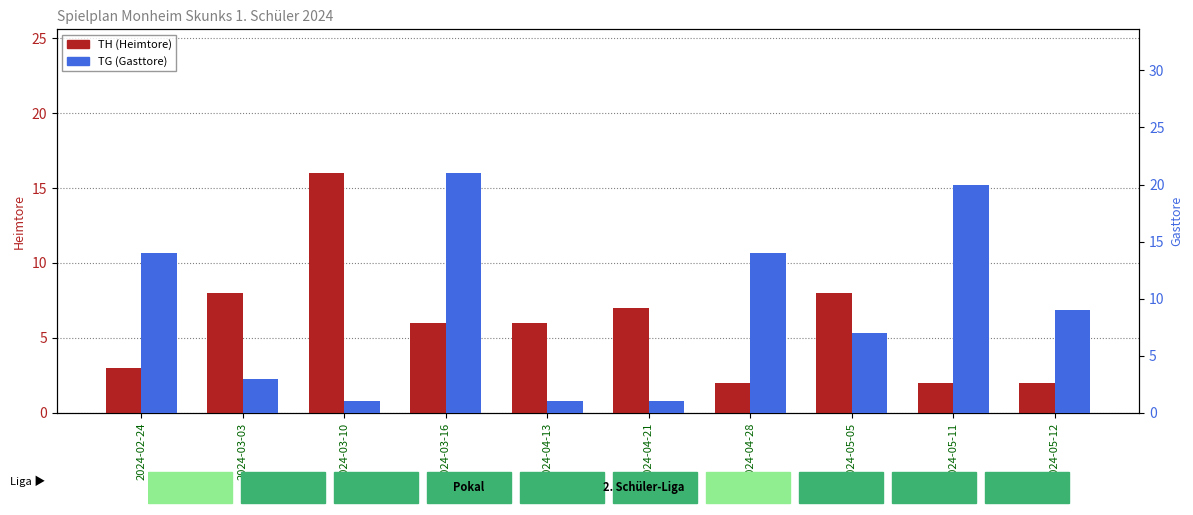

List the labels in order of TG (Gasttore) value, largest first.

2024-03-16, 2024-05-11, 2024-02-24, 2024-04-28, 2024-05-12, 2024-05-05, 2024-03-03, 2024-03-10, 2024-04-13, 2024-04-21